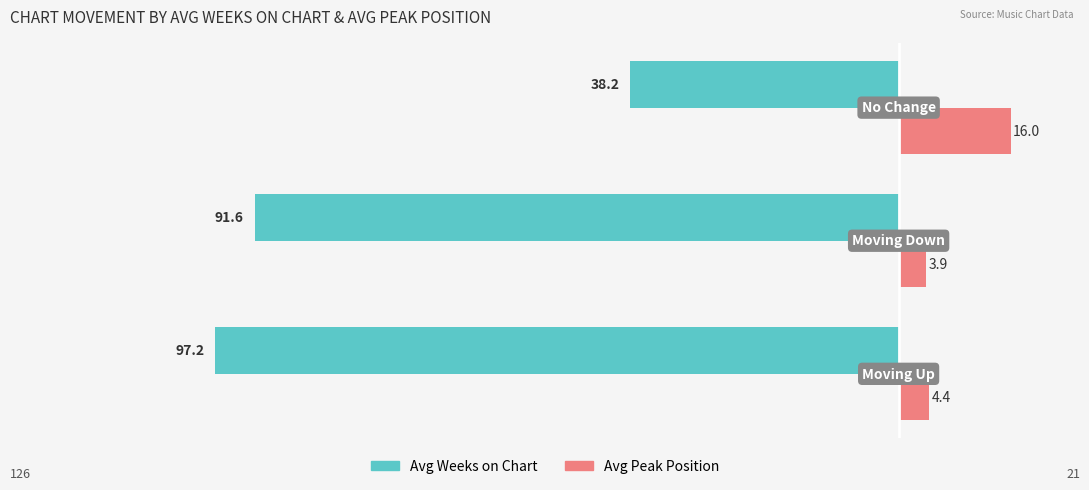

What are all the series names shown in the legend?

Avg Weeks on Chart, Avg Peak Position